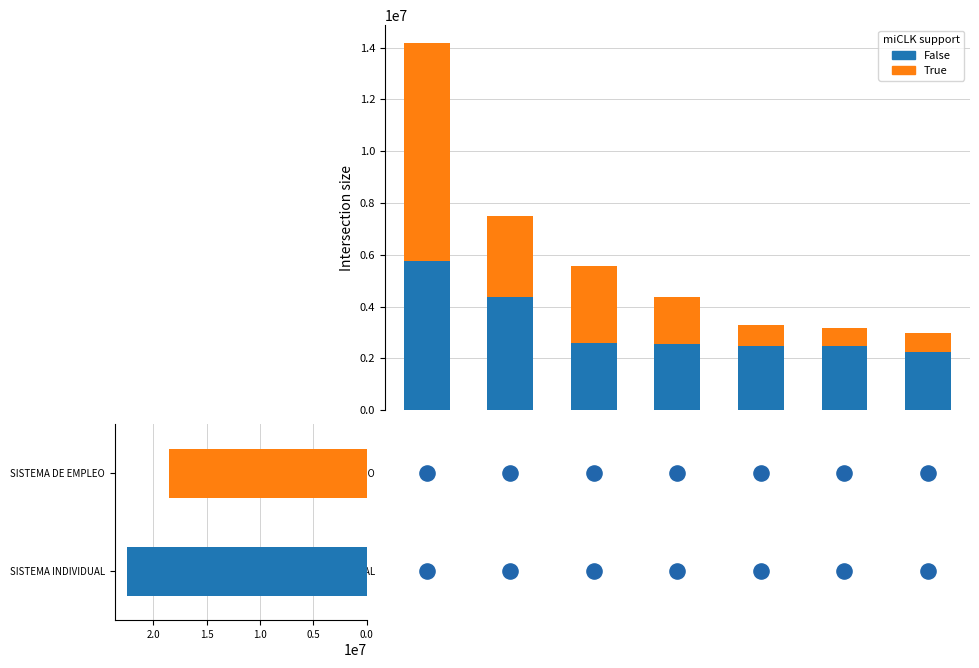

Is the value of False at 2.0 greater than the value of True at 0.5?

No